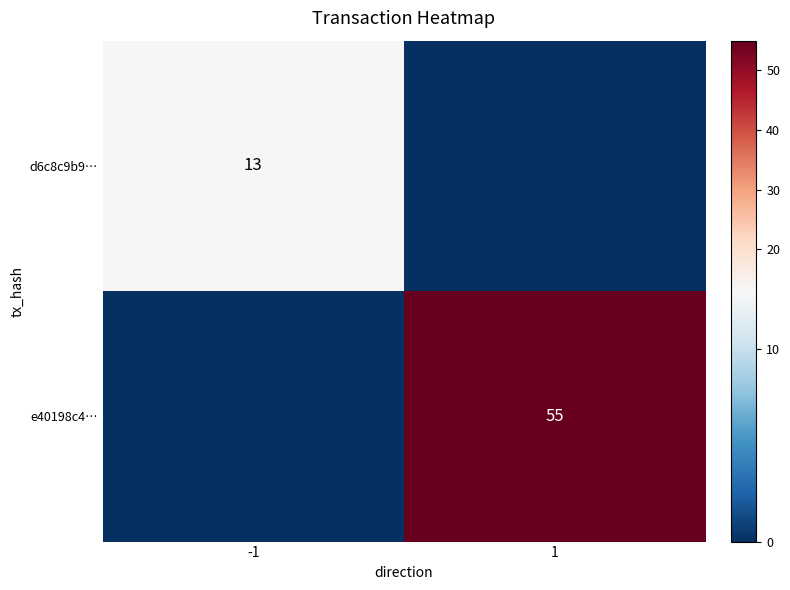

Is it true that d6c8c9b9… equals 13 at -1?

True